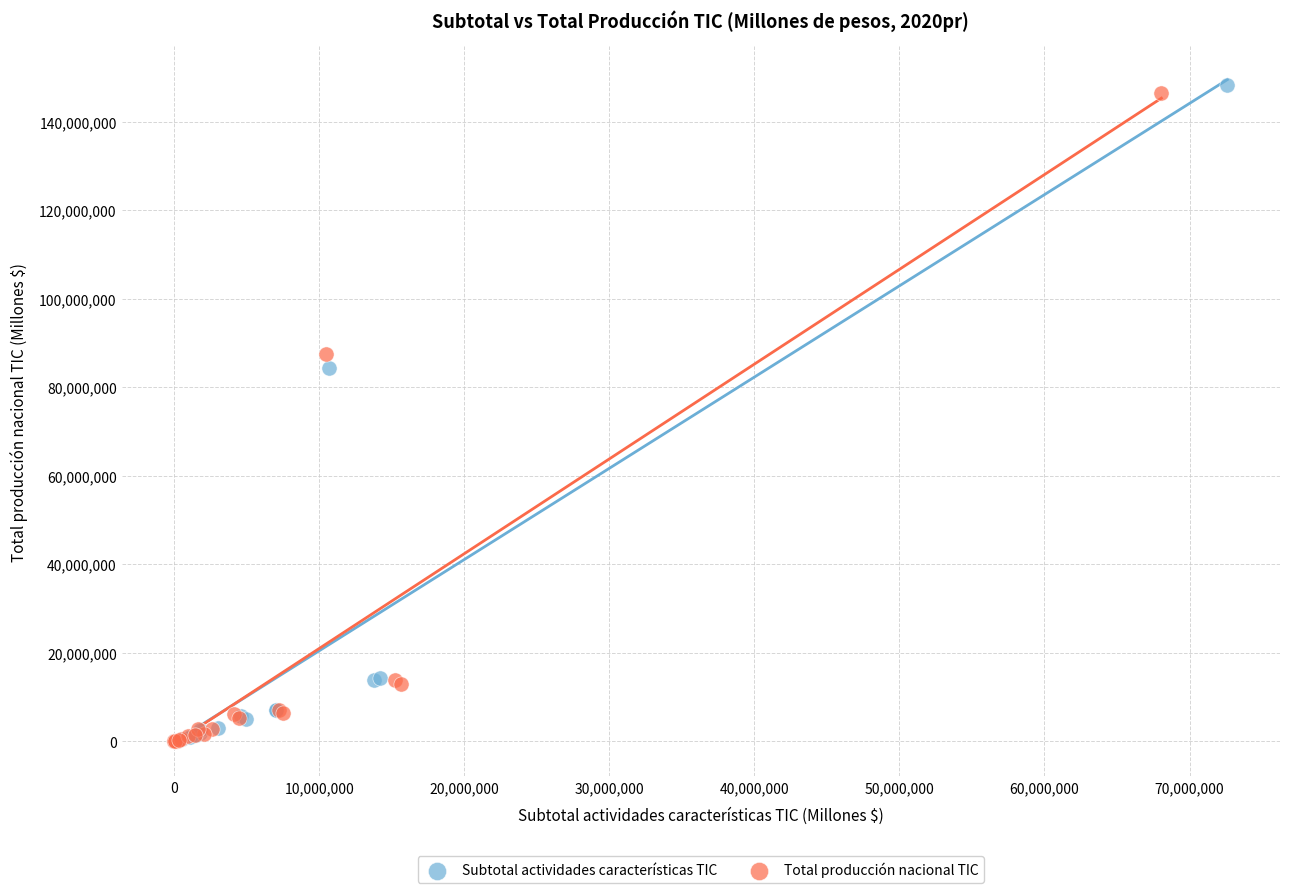

Which series has the largest Y range (max minus min)?

Subtotal actividades características TIC